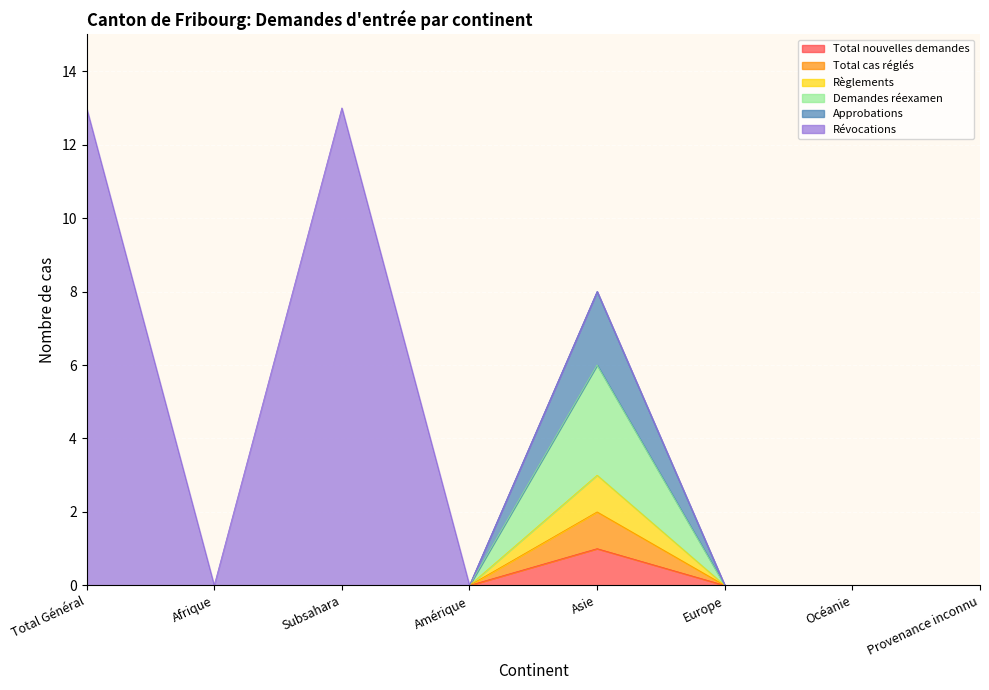

True or false: Demandes réexamen and Total nouvelles demandes cross at least once.

False